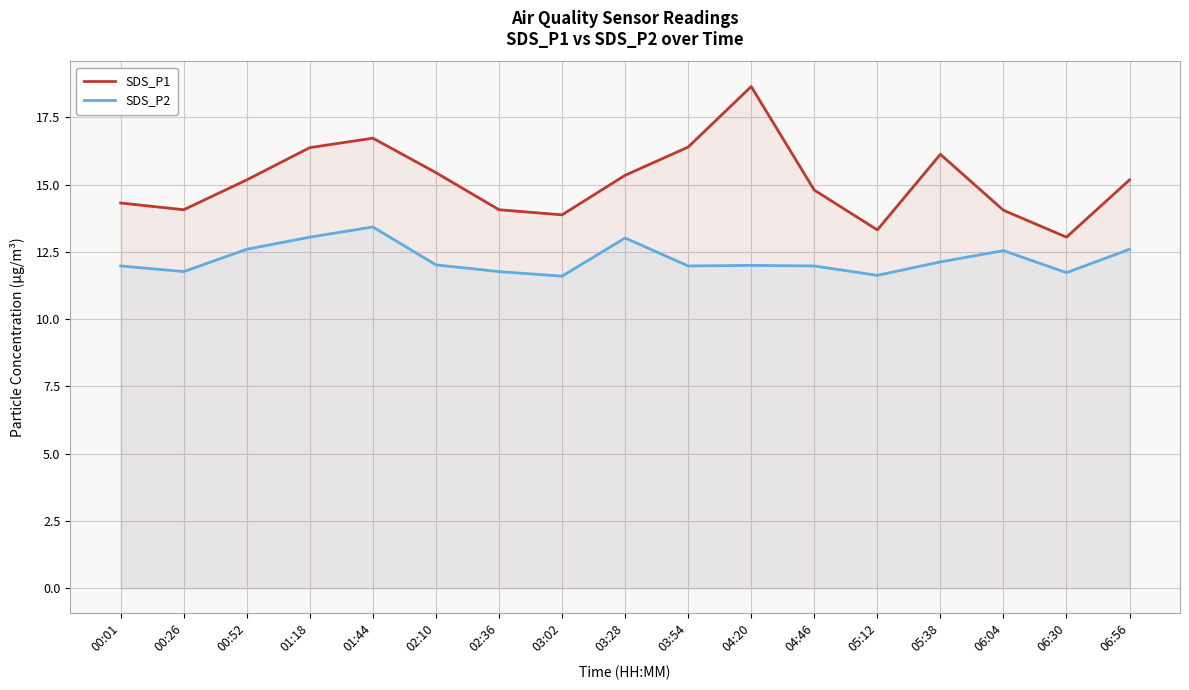

At which category is the sum across all series the highest?

04:20